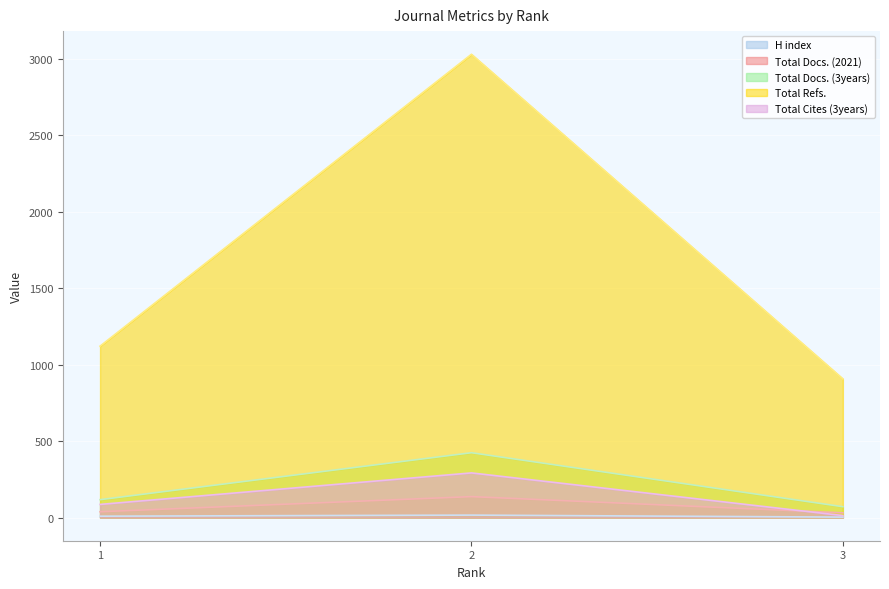

Where does the Total Refs. series first go above 1121?

2